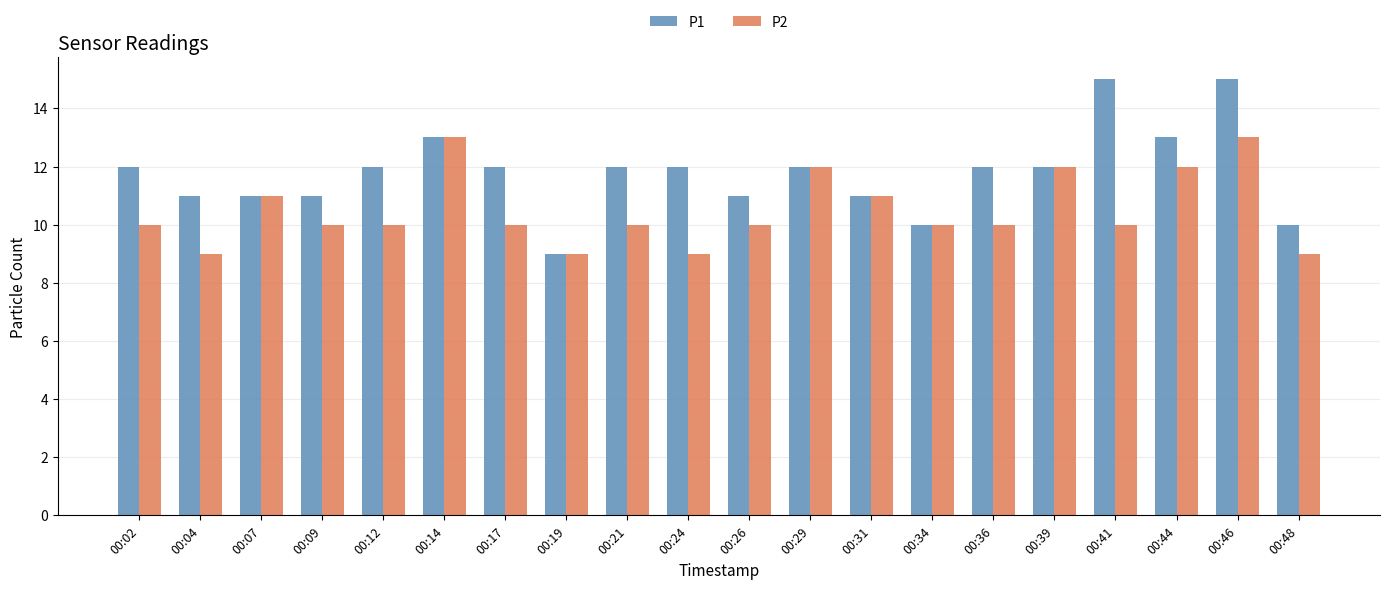

Rank the series by their average value, from lowest to highest.

P2, P1